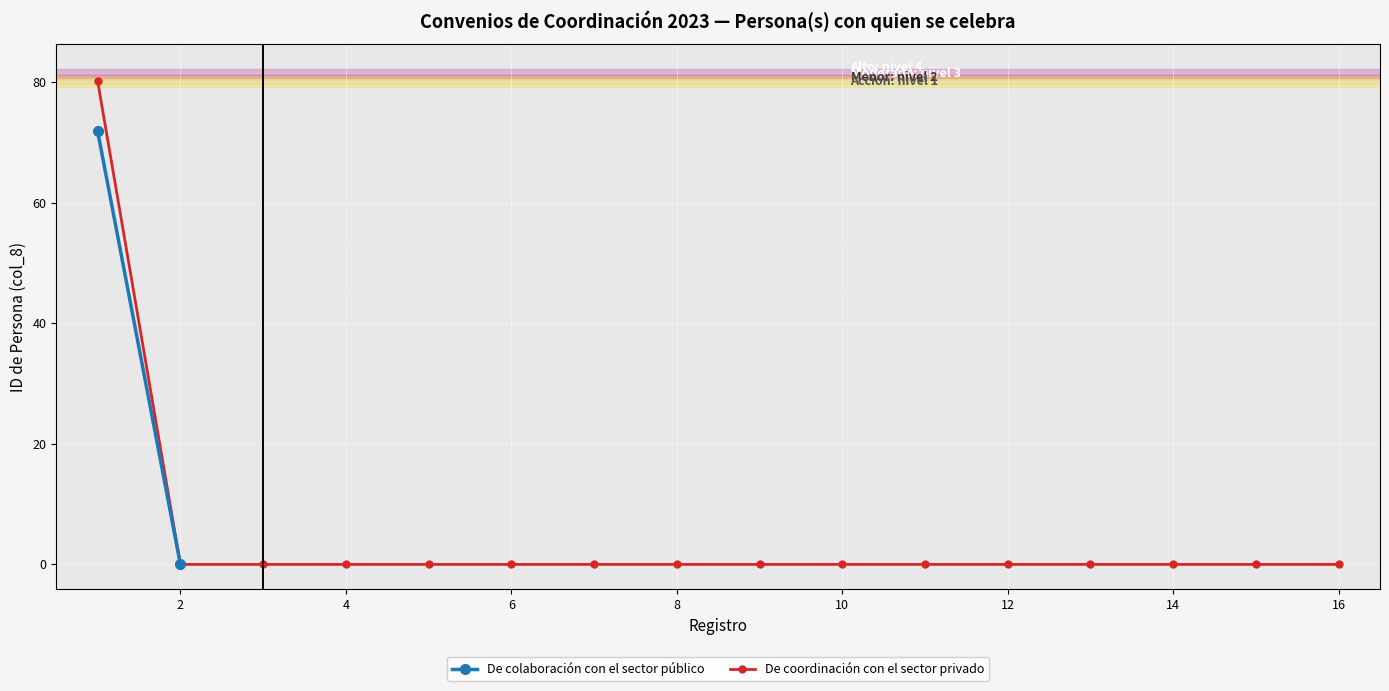

True or false: De coordinación con el sector privado has a value of 26.9 at 14.

False